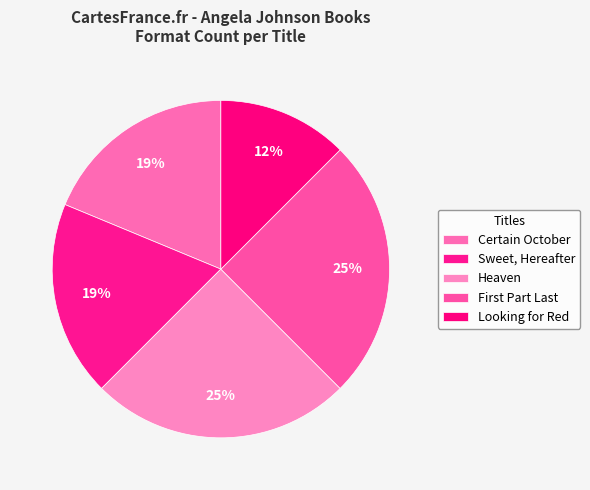

How many slices are in this pie chart?

5